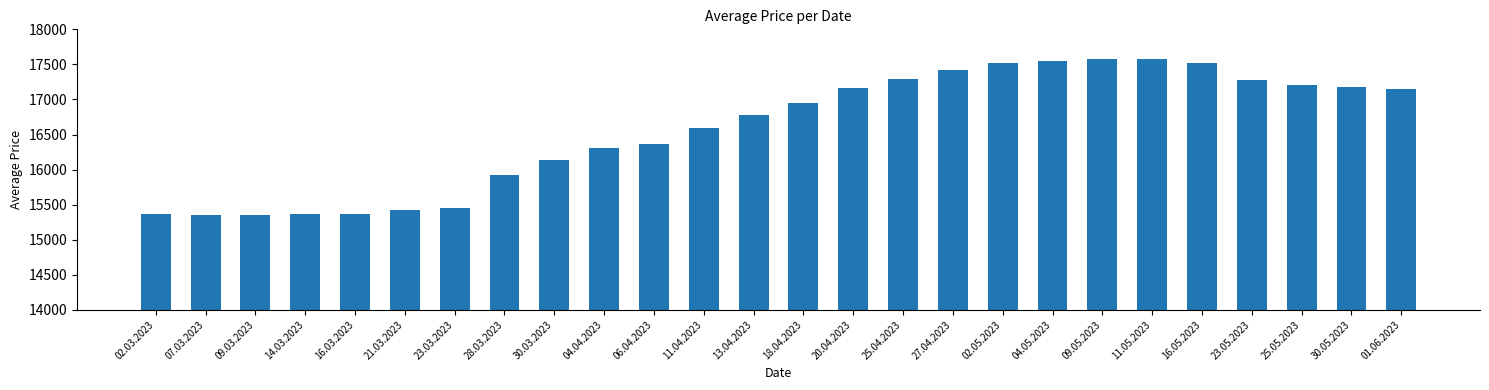

What is the sum of the values at 25.05.2023 and 30.05.2023?

34387